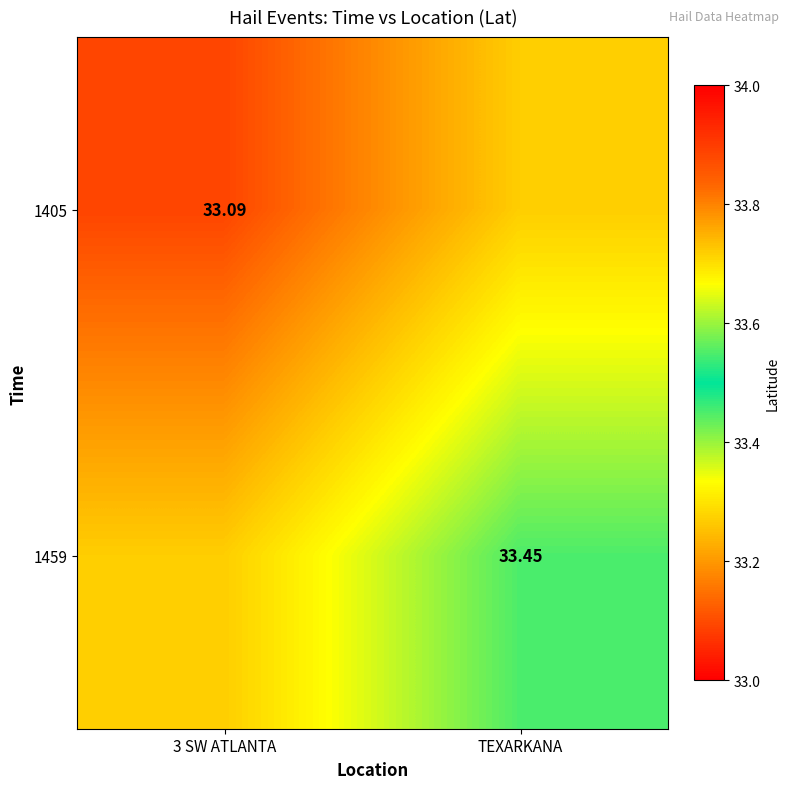

How many 1459 values are between 33 and 34?

2